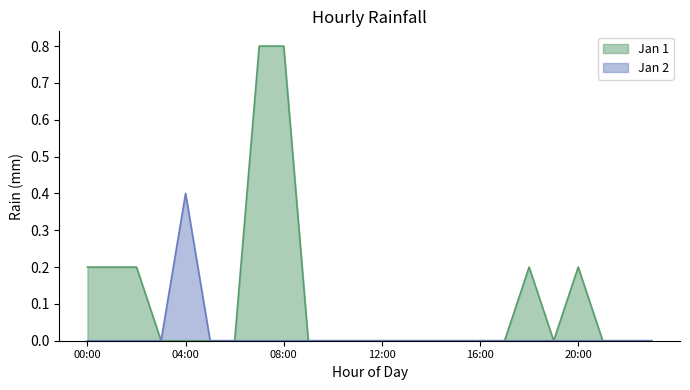

What is the sum of the Jan 1 values at 08:00 and 21:00?

0.8